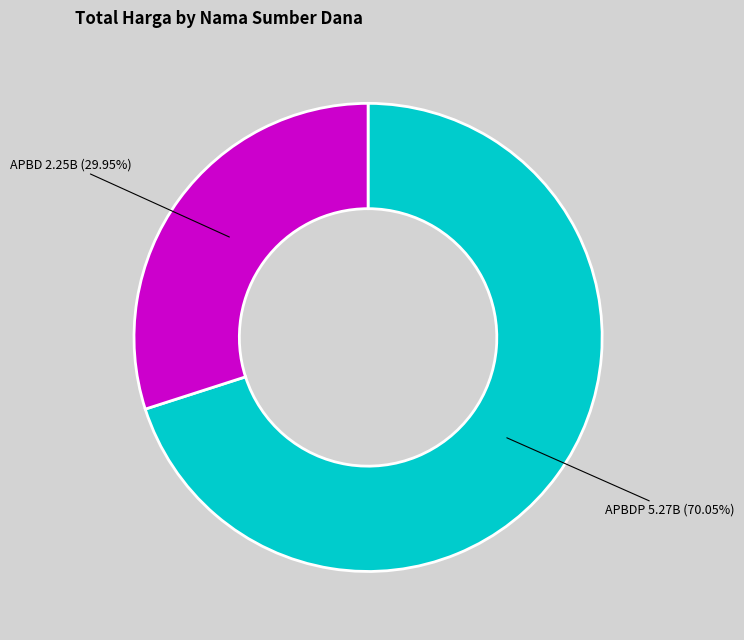

Is there any slice that represents more than half of the pie?

Yes